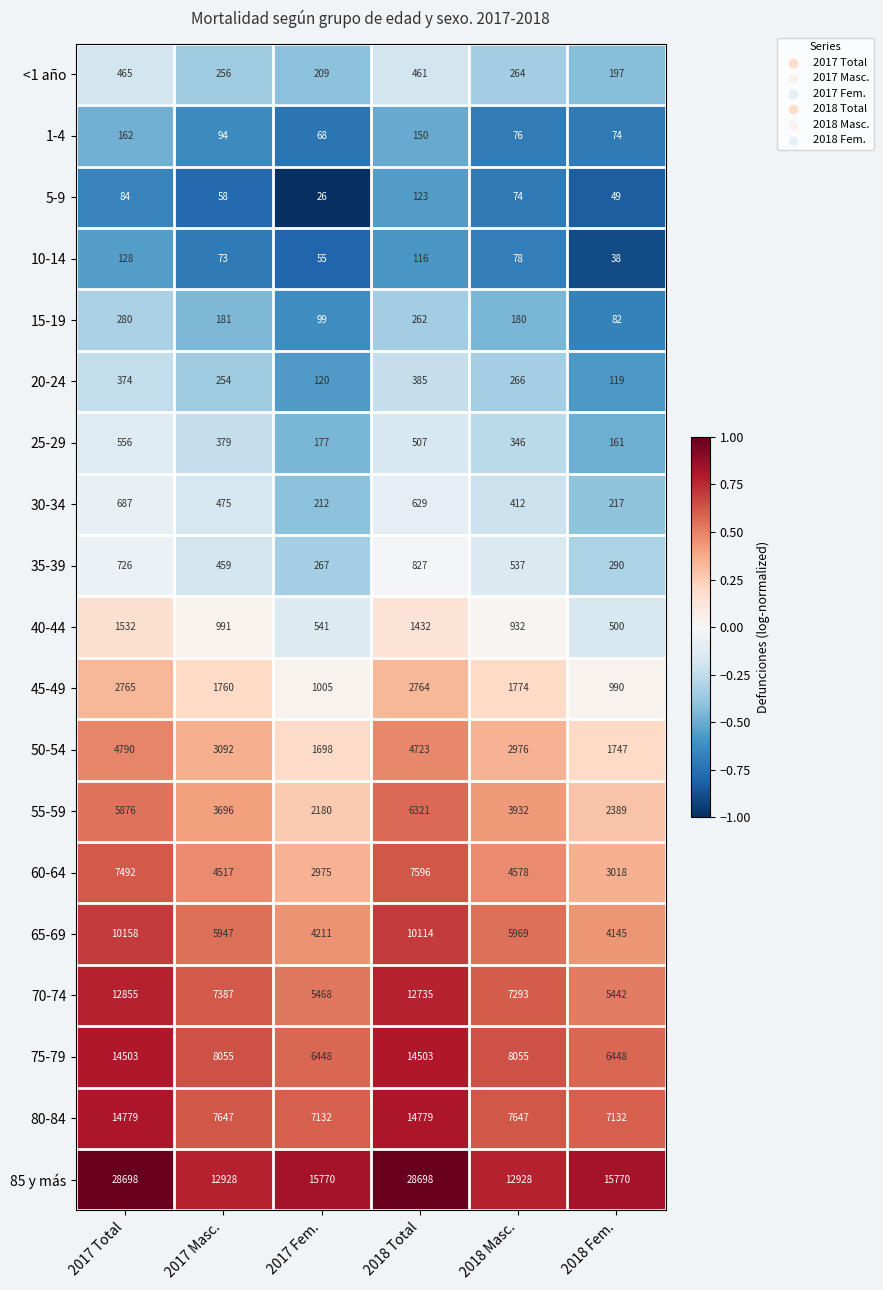

Which series changed the most between 2017 Fem. and 2018 Masc.?

85 y más